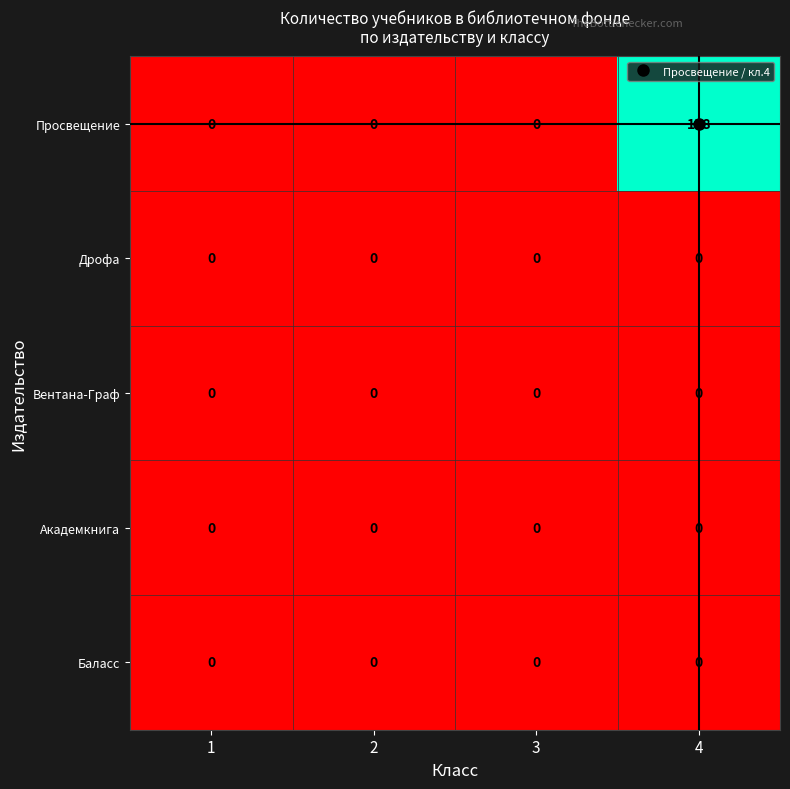

True or false: Просвещение has a value of -101 at 1.

False